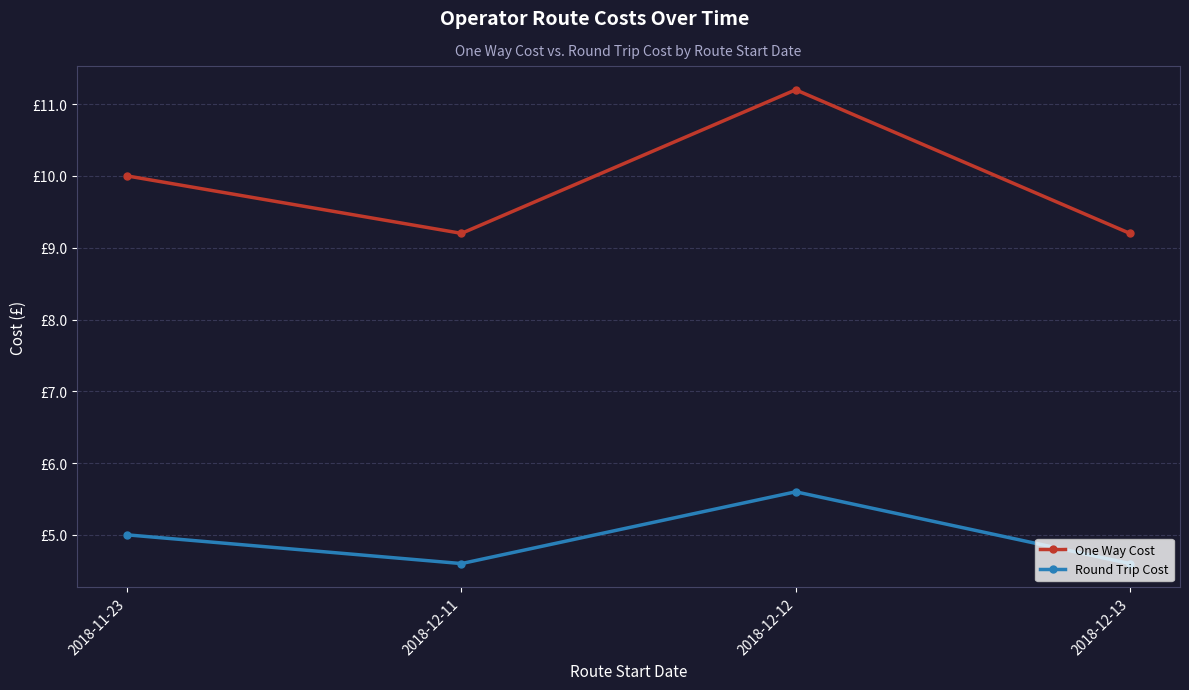

Rank the categories by Round Trip Cost value from lowest to highest.

2018-12-11, 2018-12-13, 2018-11-23, 2018-12-12